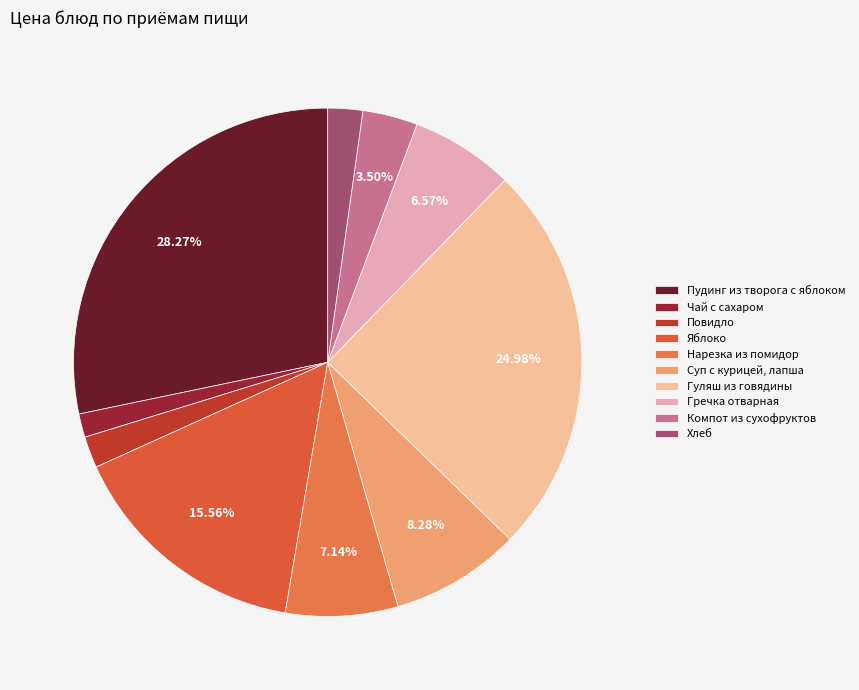

Which slice is the largest?

Пудинг из творога с яблоком